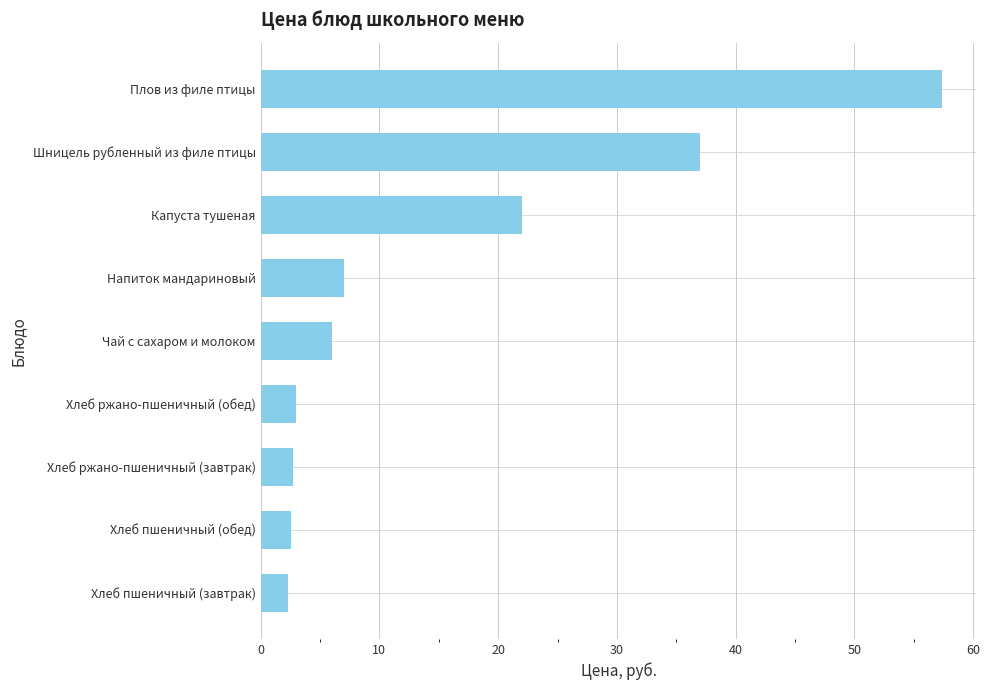

How many bars are there in total?

9